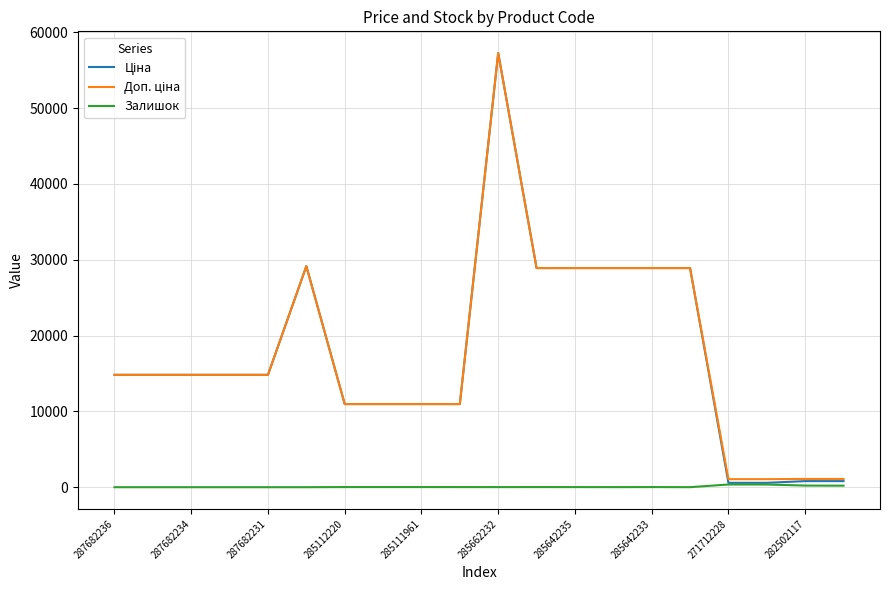

Does the chart have visible grid lines?

Yes